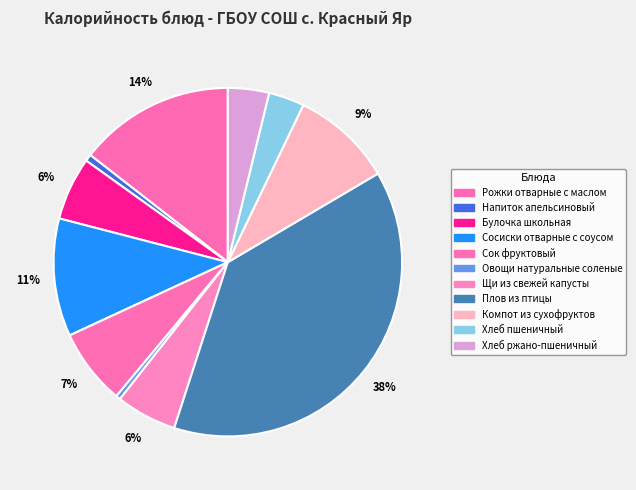

The Плов из птицы slice represents 27% of the pie. True or false?

False